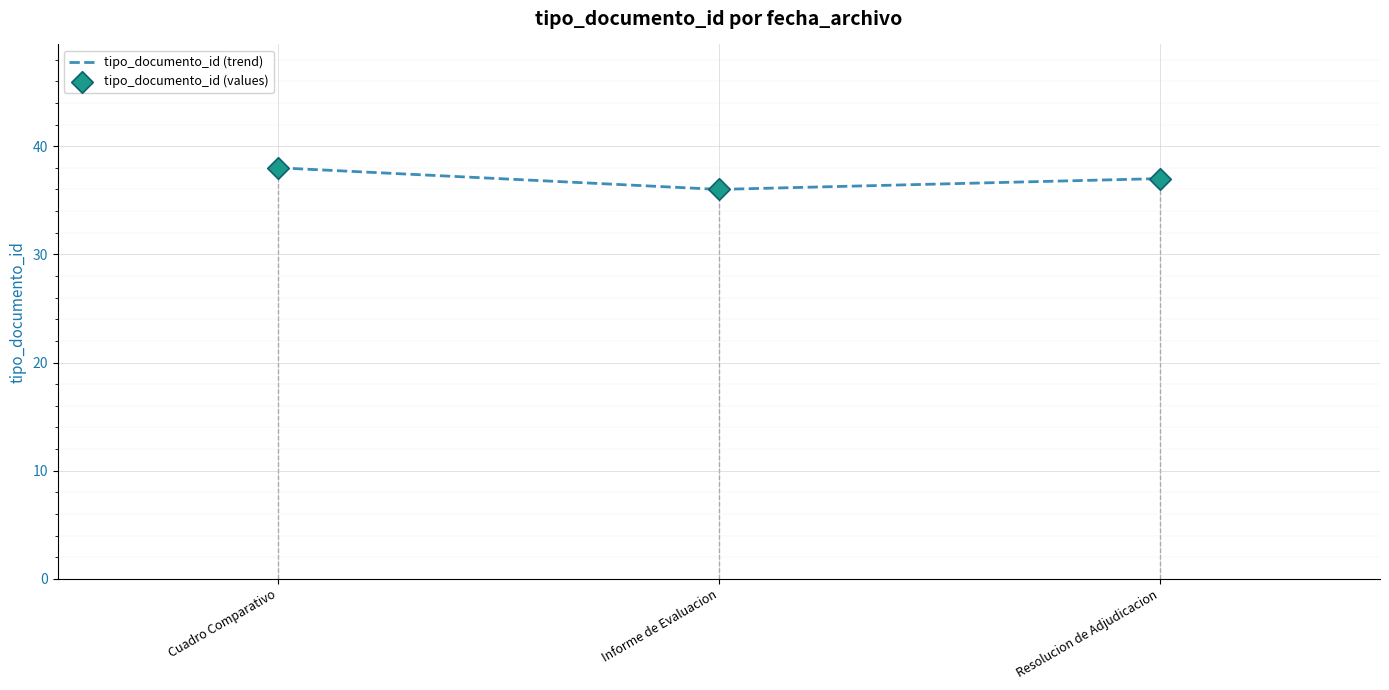

What position from the right is Resolucion de Adjudicacion?

1